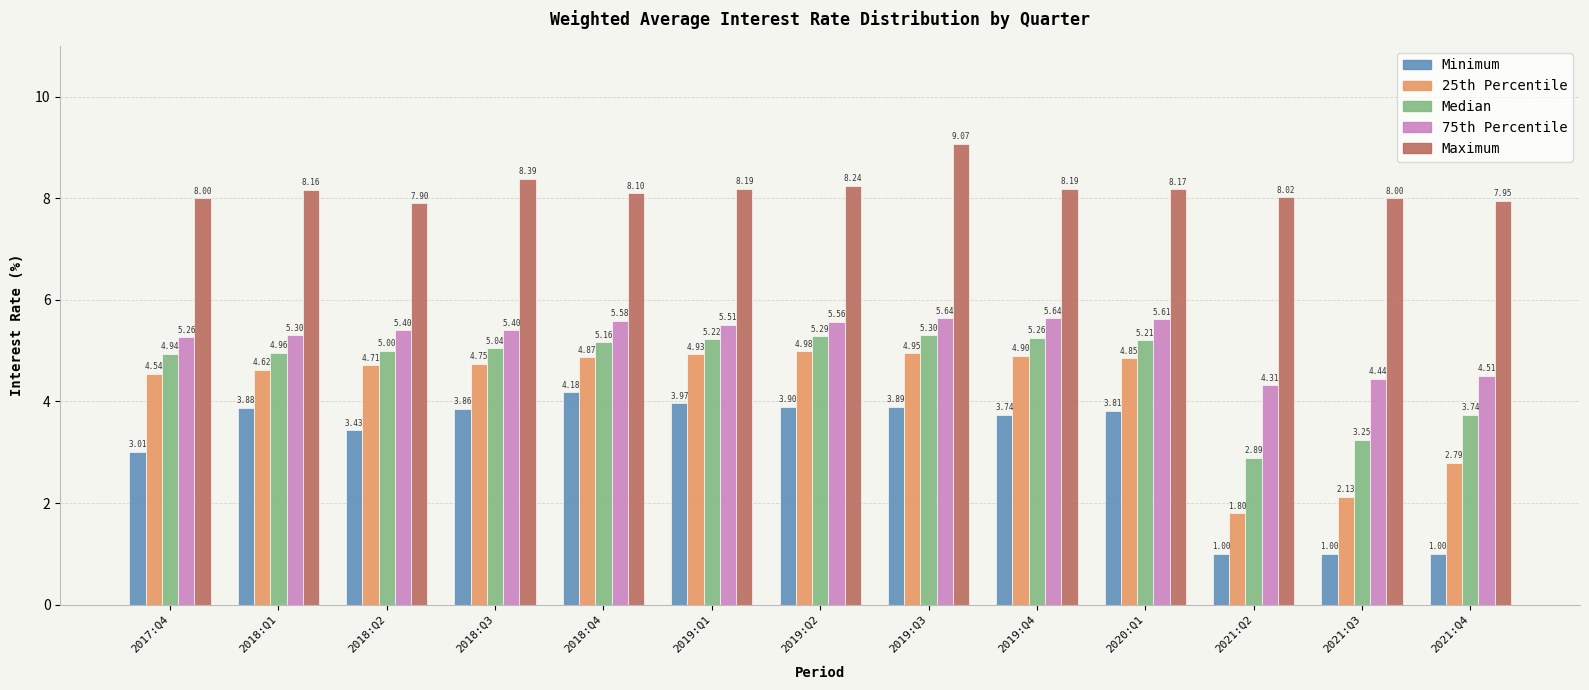

What is the sum of all 25th Percentile values?

54.8